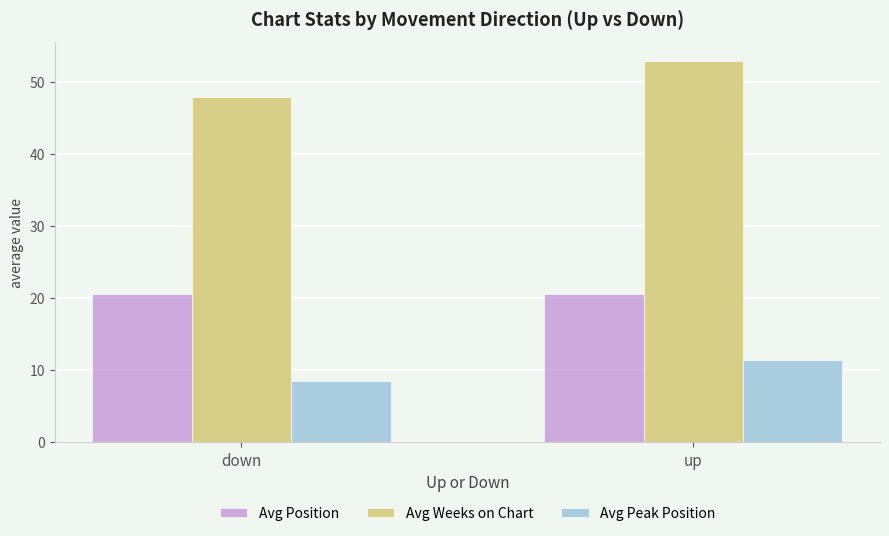

What is the highest value of the Avg Weeks on Chart series?

53.0